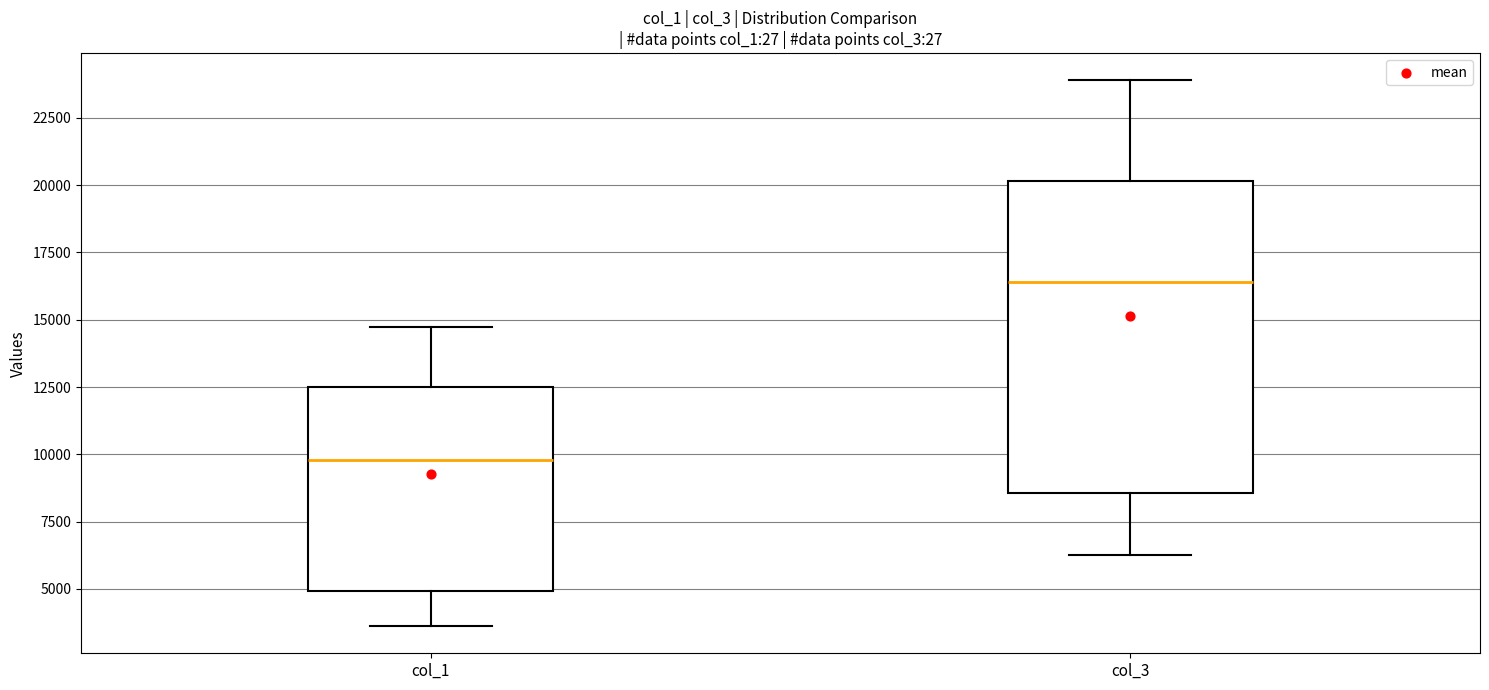

Which box's median line is the lowest?

col_1